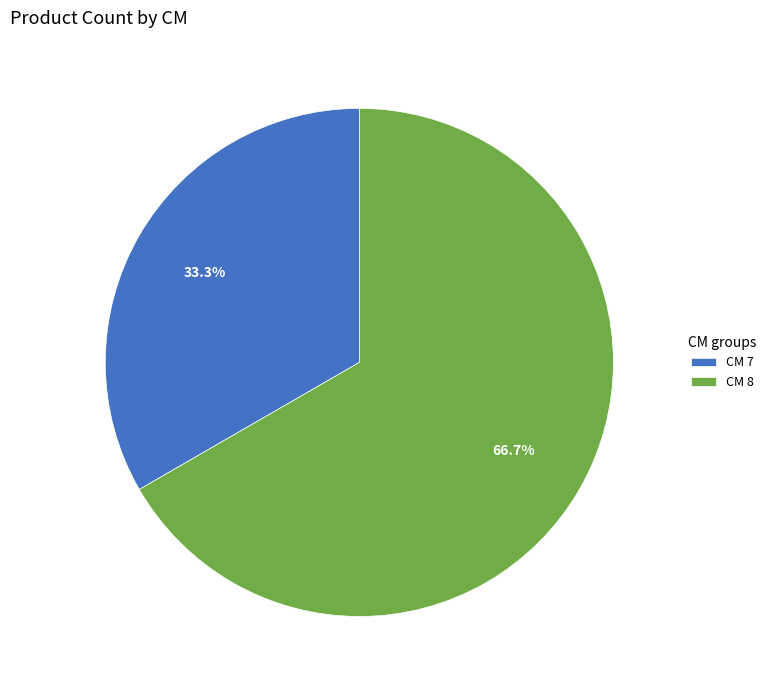

Combined, do CM 8 and CM 7 account for over 50%?

Yes